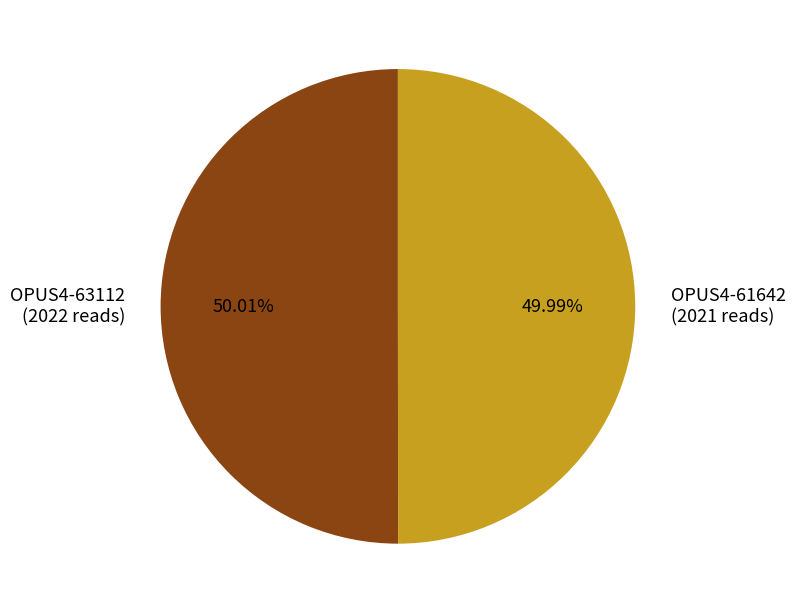

To the nearest percent, what portion does OPUS4-61642 represent?

50%